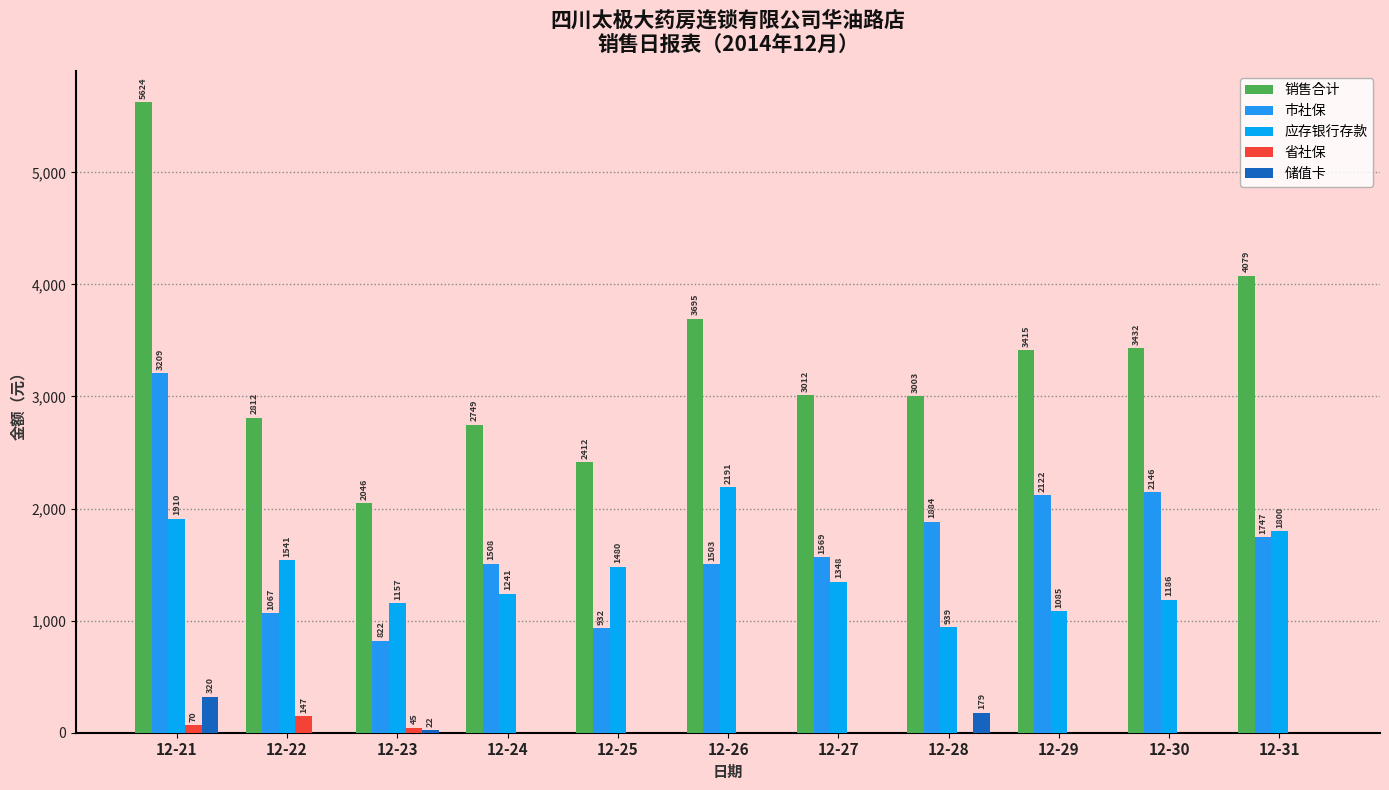

How many groups of bars are there?

11